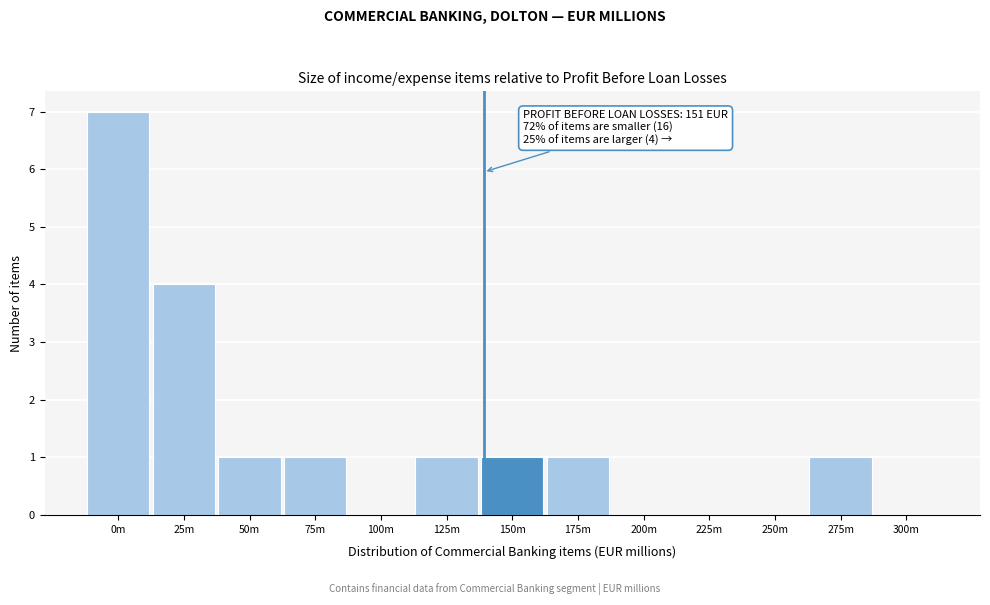

Reading right to left, what are all the values shown in this chart?

300m=0	275m=1	250m=0	225m=0	200m=0	175m=1	150m=1	125m=1	100m=0	75m=1	50m=1	25m=4	0m=7